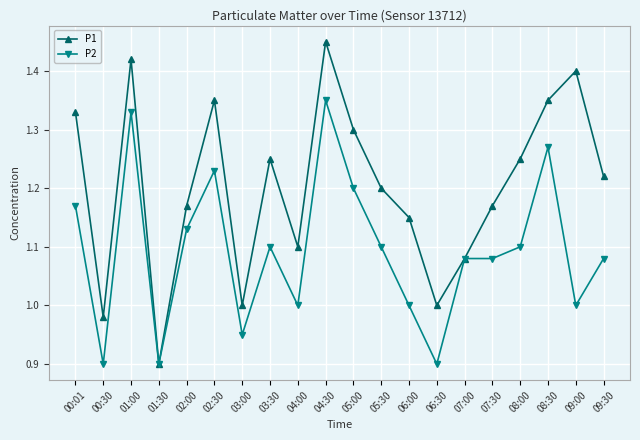

Is it true that P2 equals 0.5 at 09:30?

False